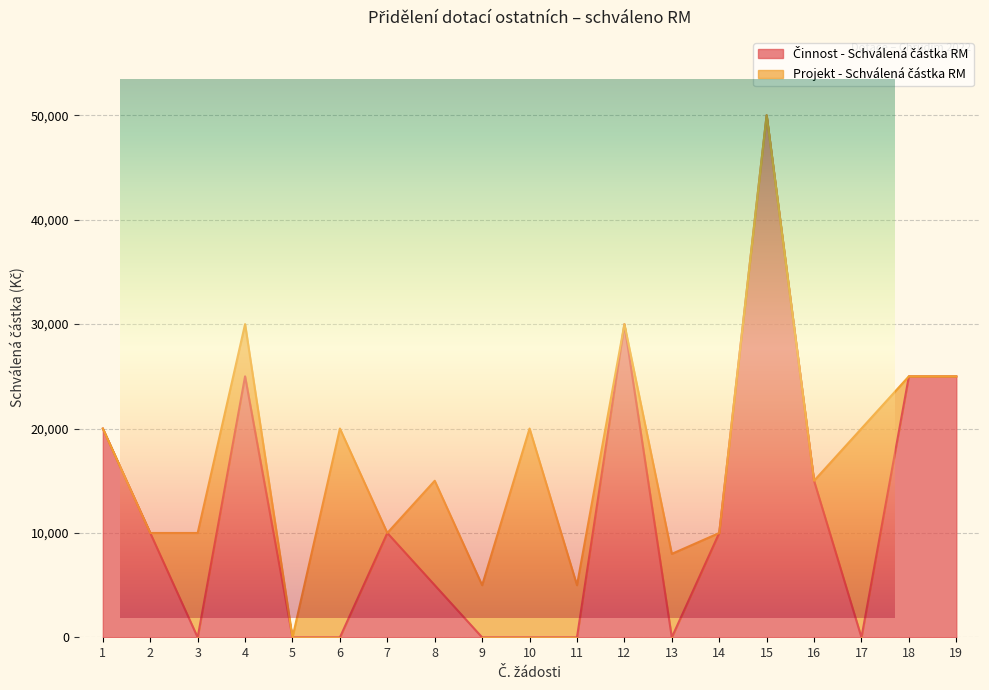

True or false: the data shows 15000 at 16.

True